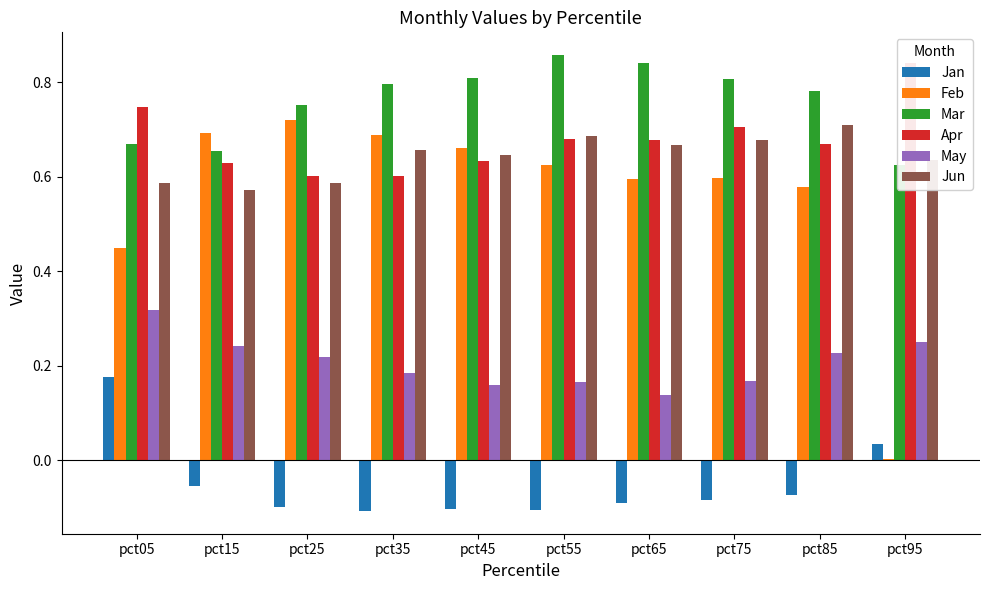

At which label does Mar reach its peak?

pct55